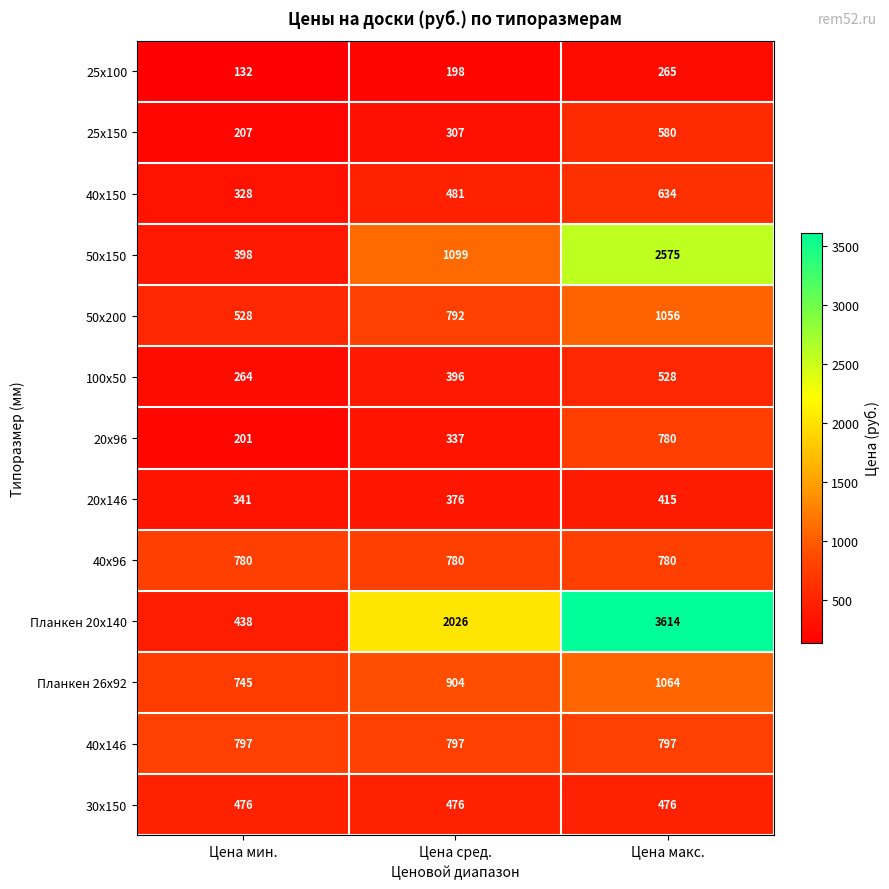

Rank the series at Цена сред. from lowest to highest value.

25x100, 25x150, 20x96, 20x146, 100x50, 30x150, 40x150, 40x96, 50x200, 40x146, Планкен 26x92, 50x150, Планкен 20x140